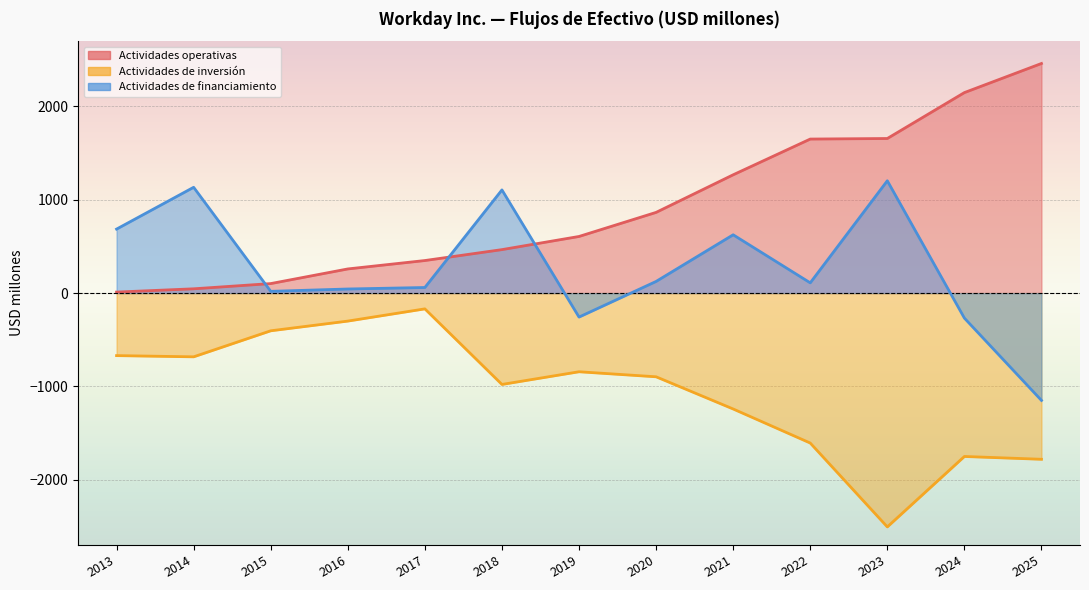

True or false: Efectivo neto utilizado en actividades de inversion has a value of -563 at 2024.

False